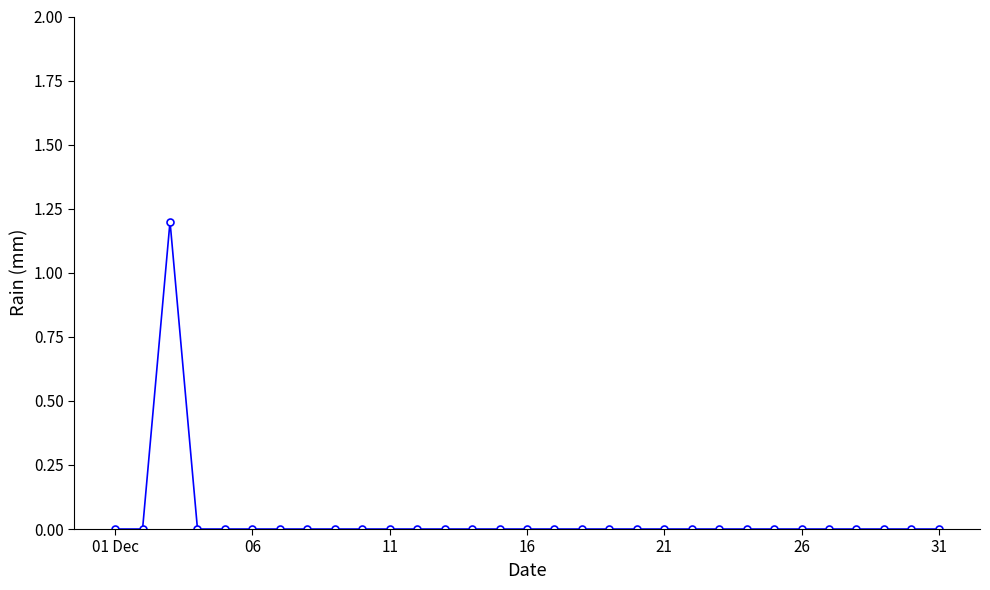

What is the greatest value displayed?

1.2